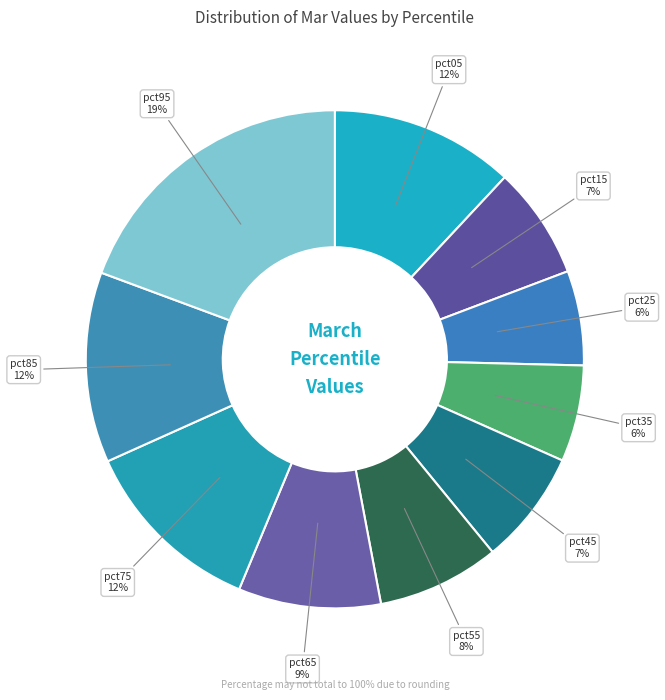

How many slices are in this pie chart?

10